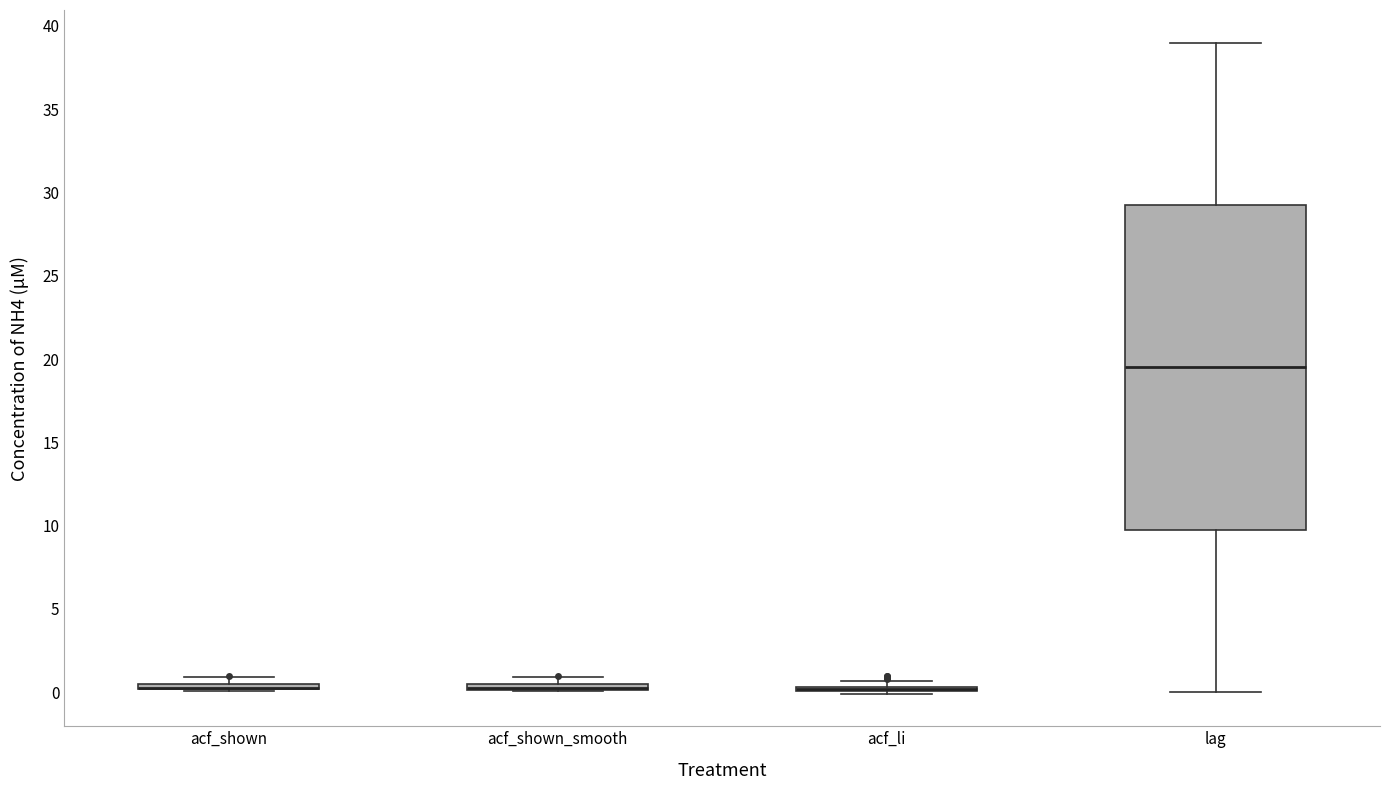

Where is the lower edge of the box for acf_shown on the y-axis? The values are not printed on the chart, so give them approximately, as read against the axis.

0.0